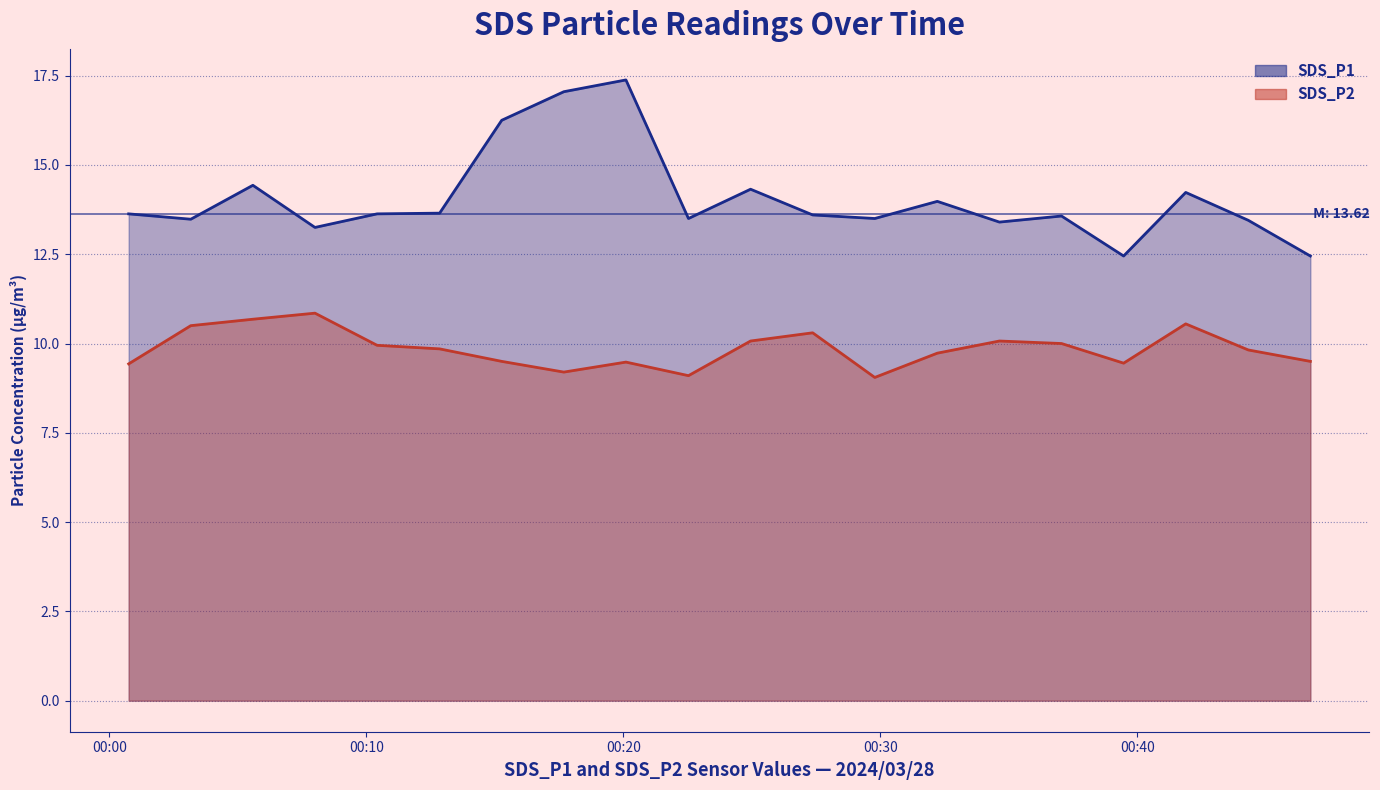

Which series has the widest spread of values?

SDS_P1